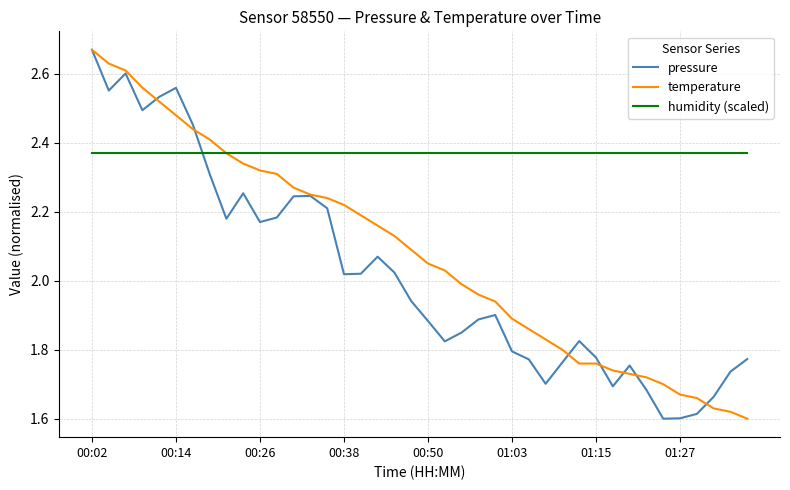

How many times do humidity (scaled) and pressure cross each other?

1